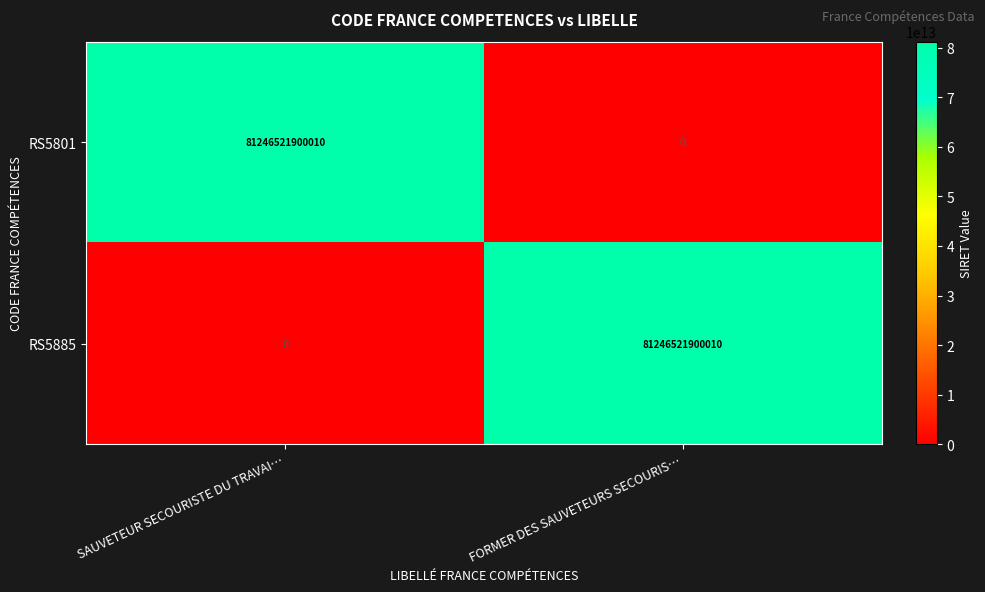

Rank the series at FORMER DES SAUVETEURS SECOURIS… from lowest to highest value.

RS5801, RS5885